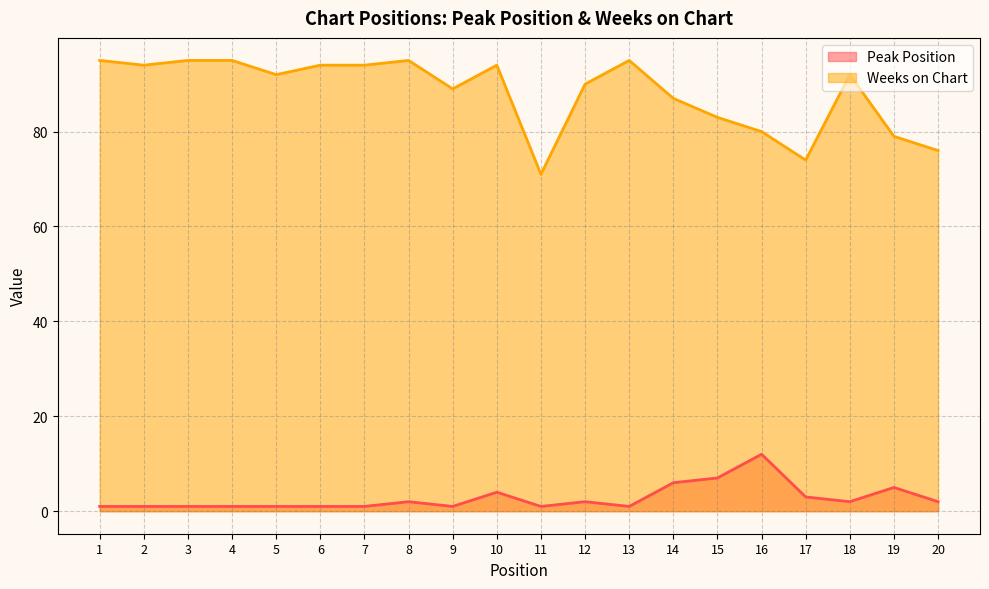

How many series are shown in this chart?

2